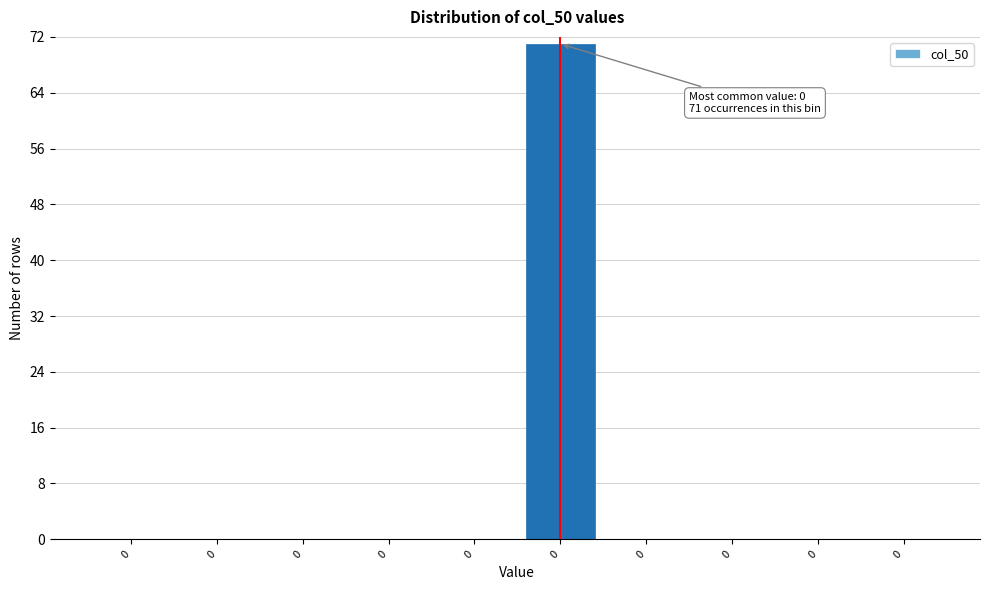

Count the number of data series in this chart.

1